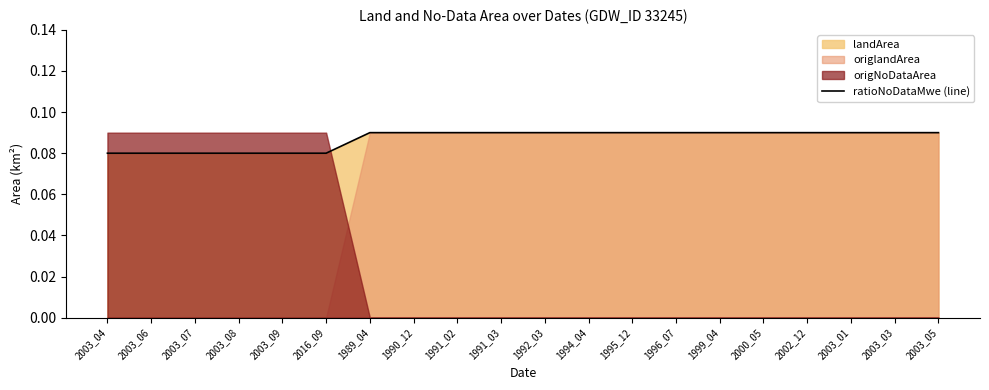

How many lines are shown in the chart?

1